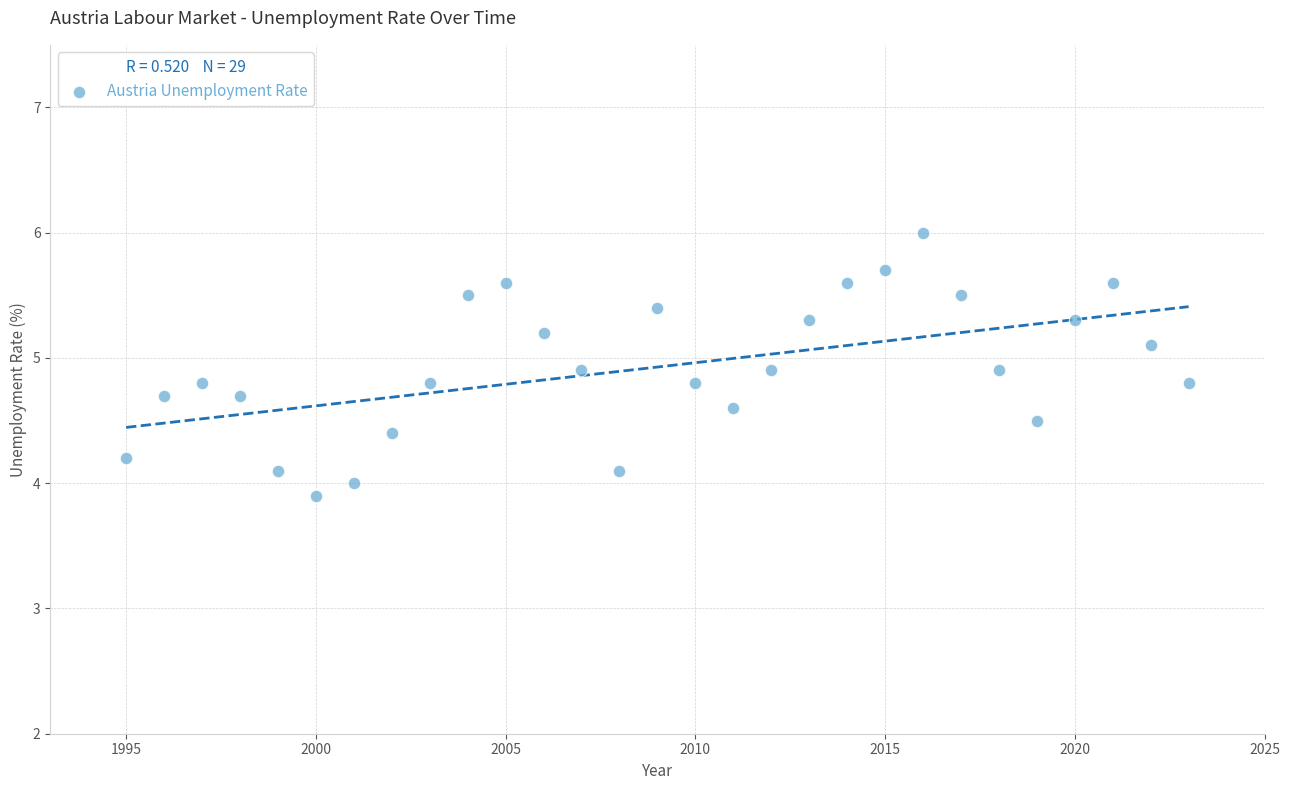

What is the range of Y values (max minus min)?

2.1